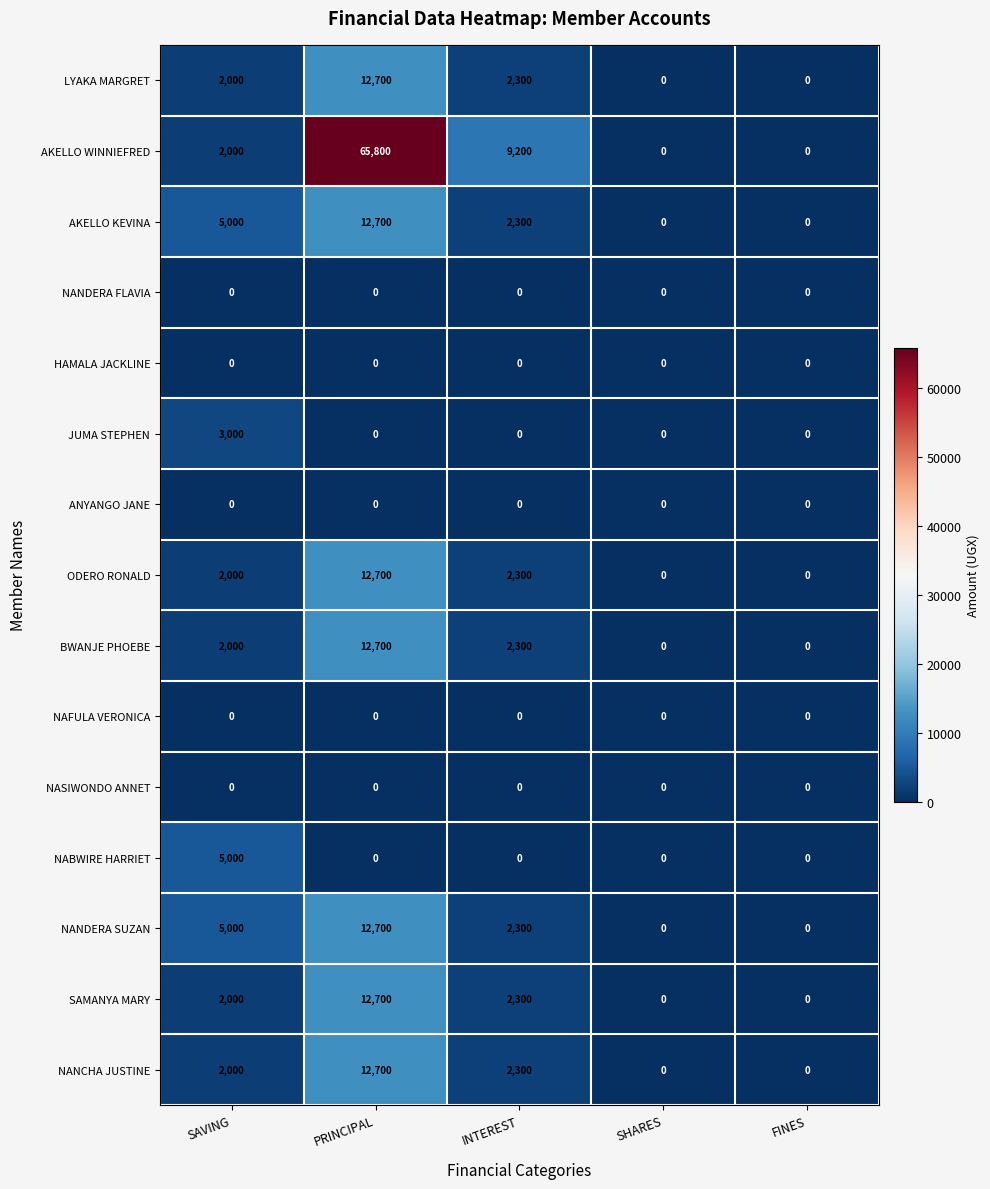

What is the difference between the highest and lowest values at INTEREST?

9200